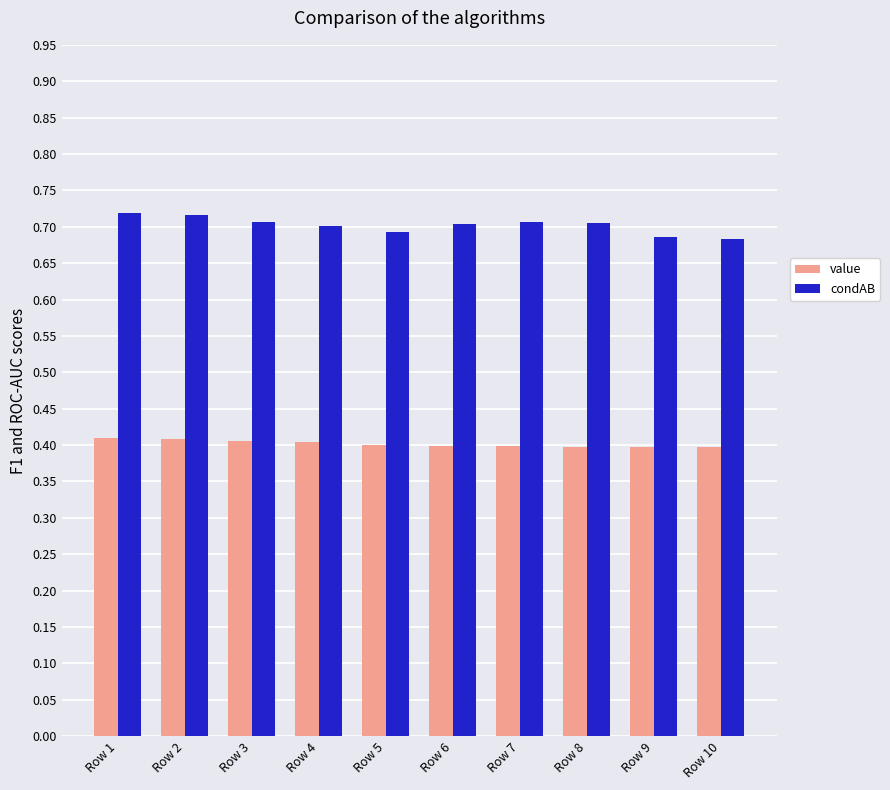

Are the bars horizontal?

No